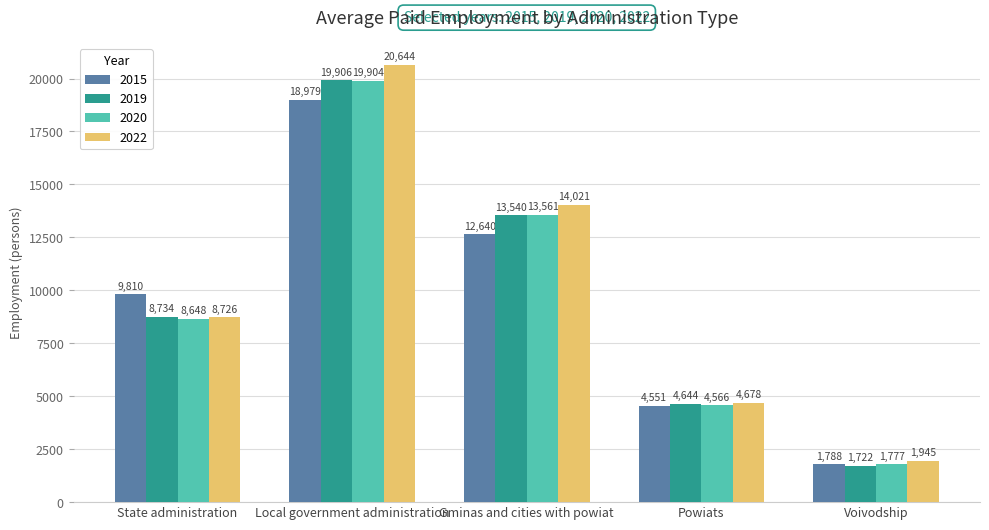

How many bars are there in each group?

4